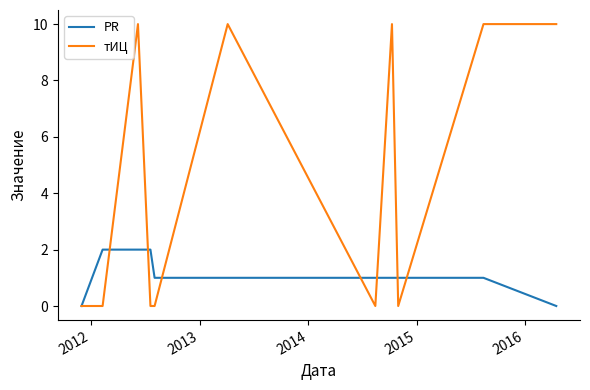

What is the highest value of the тИЦ series?

10